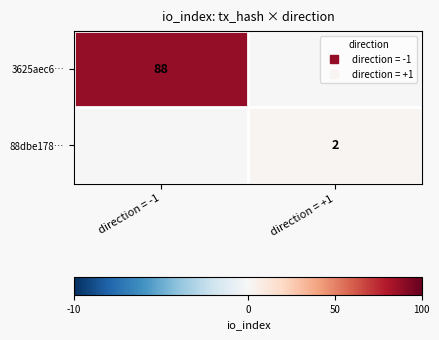

At which category is the sum across all series the highest?

direction = -1